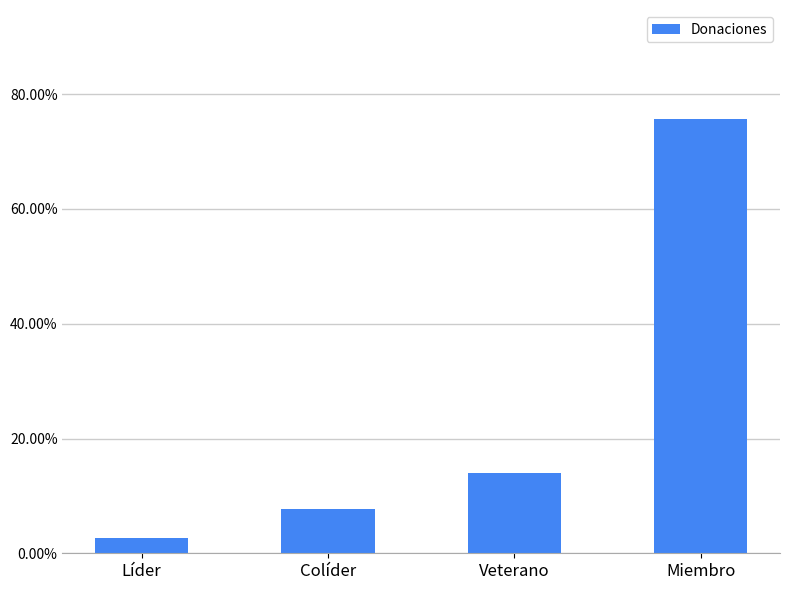

What is the difference between the maximum and second lowest values?

0.7